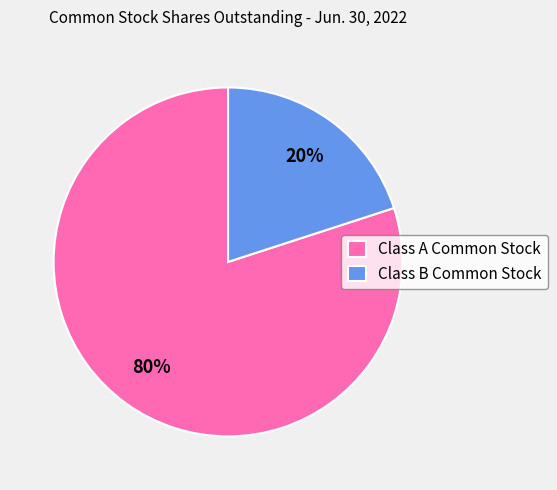

Rank the categories by value from lowest to highest.

Class B Common Stock, Class A Common Stock